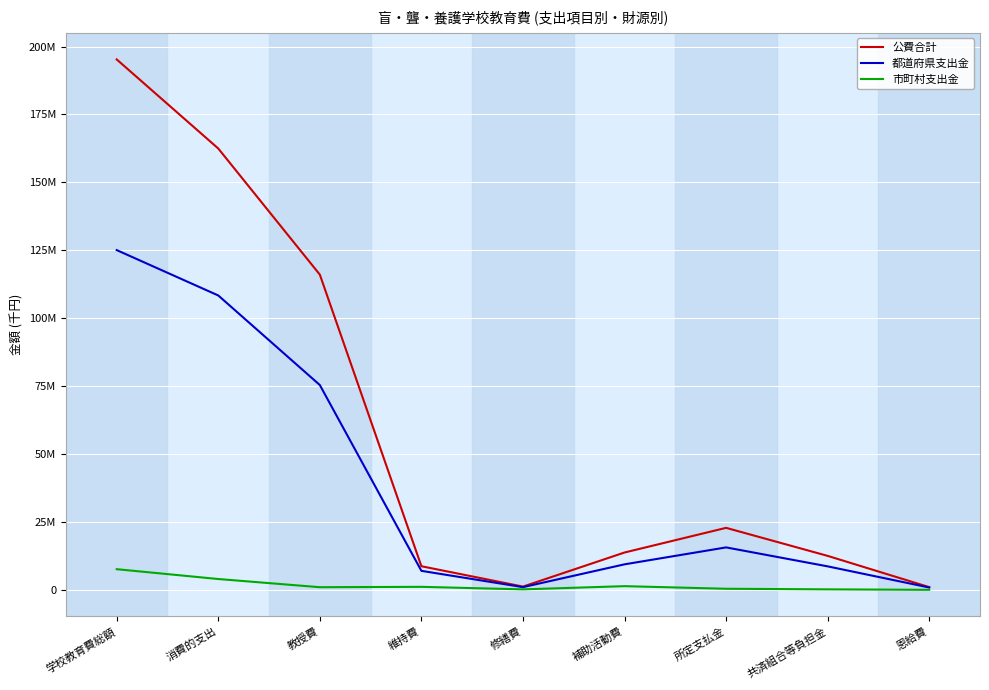

Is this an area chart (filled region under the line)?

No